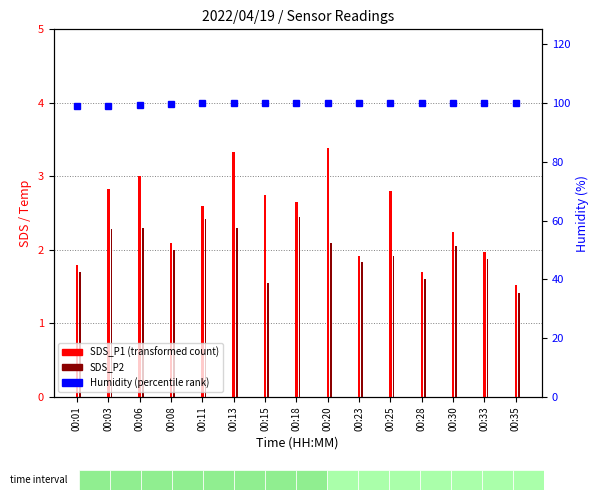

What is the average value of the Humidity series?

99.7